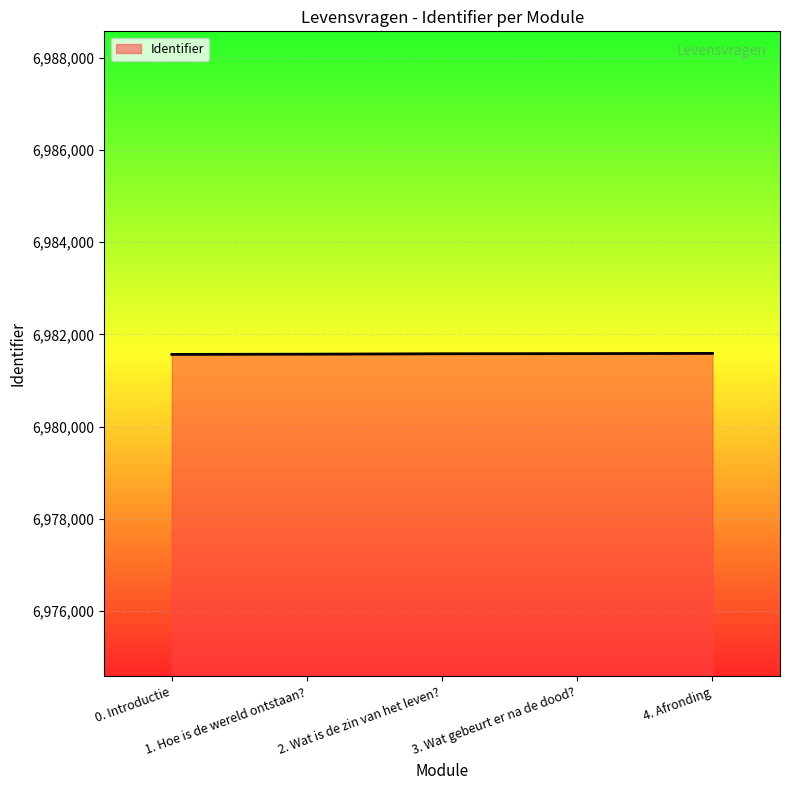

What is the sum of all values?

34907898